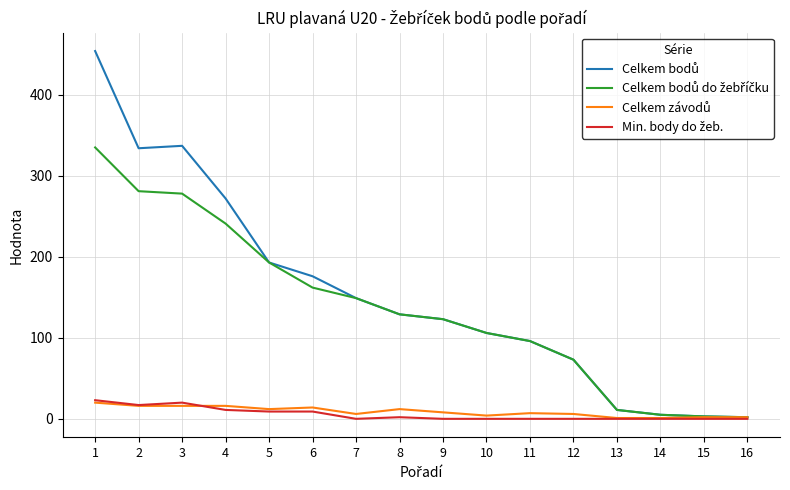

What is the maximum value shown in the chart?

454